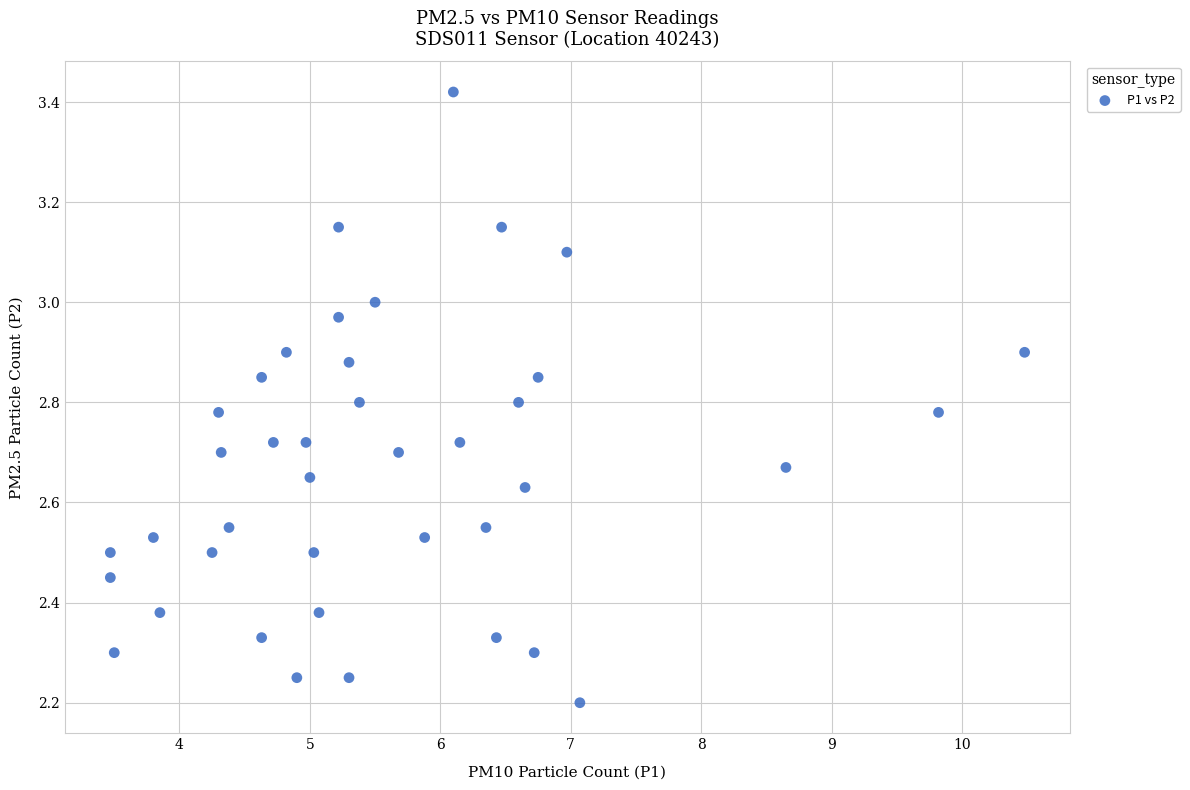

What is the range of X values (max minus min)?

7.0